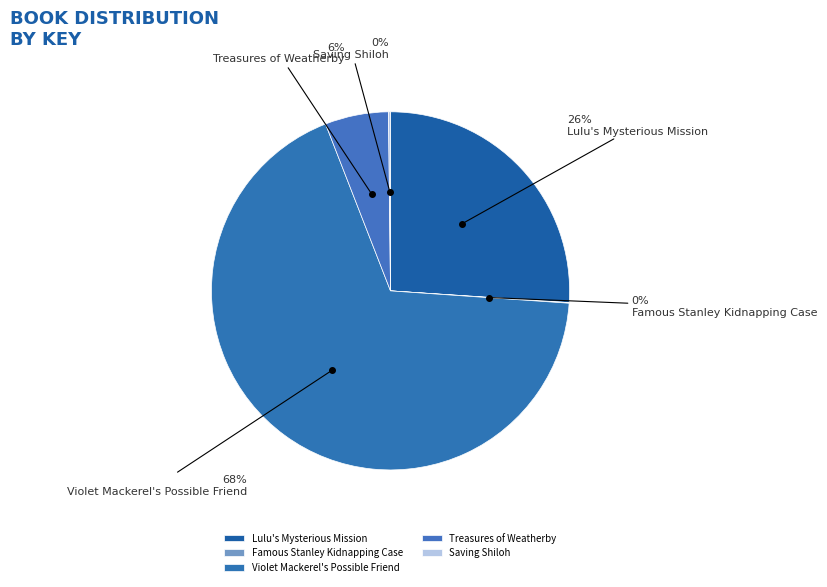

Is it true that Famous Stanley Kidnapping Case is 10% of the pie?

False